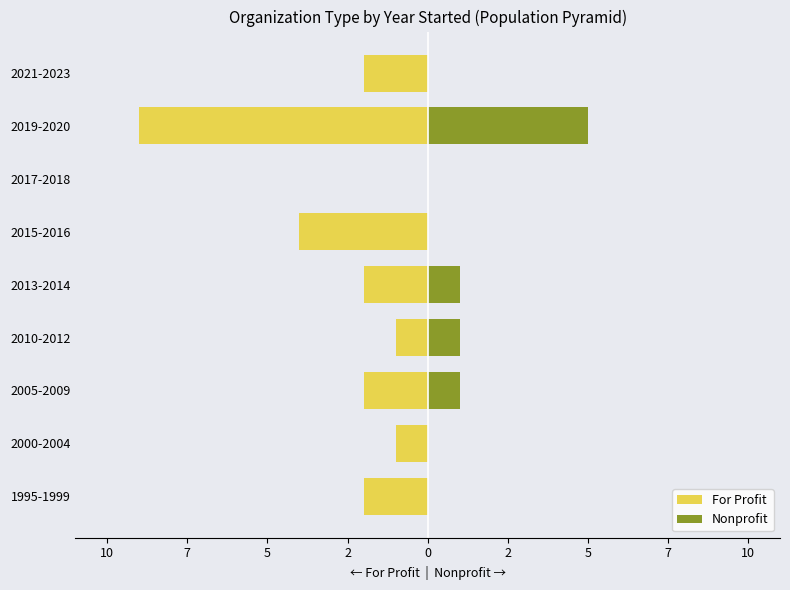

At how many categories does at least one series exceed -4?

9